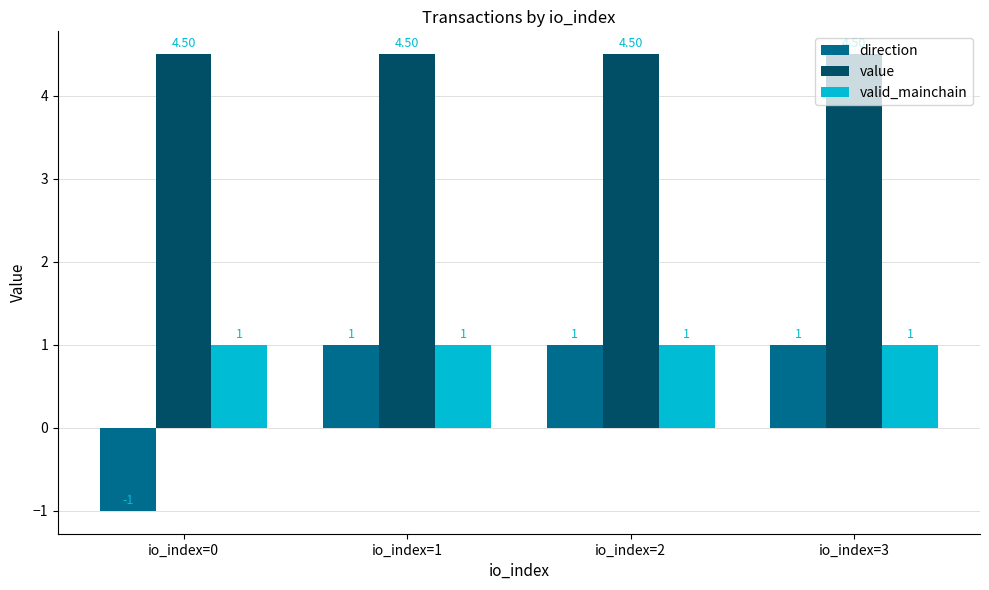

Which series has the widest spread of values?

direction